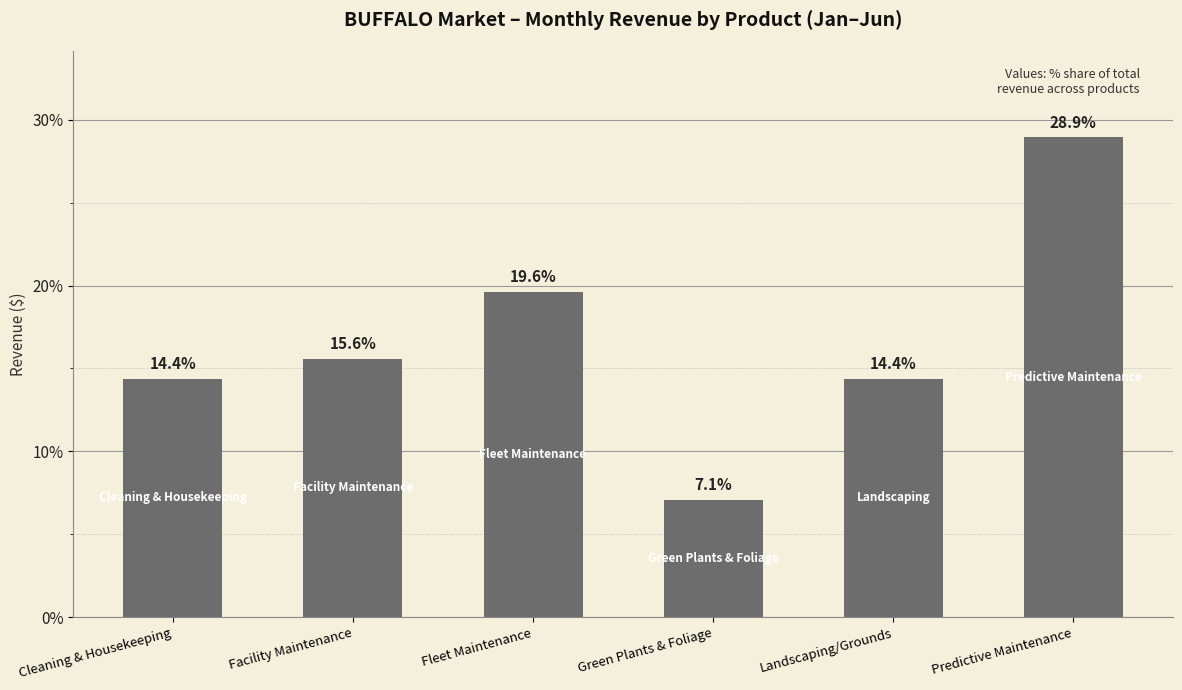

Which label corresponds to the largest value in the chart?

Predictive Maintenance